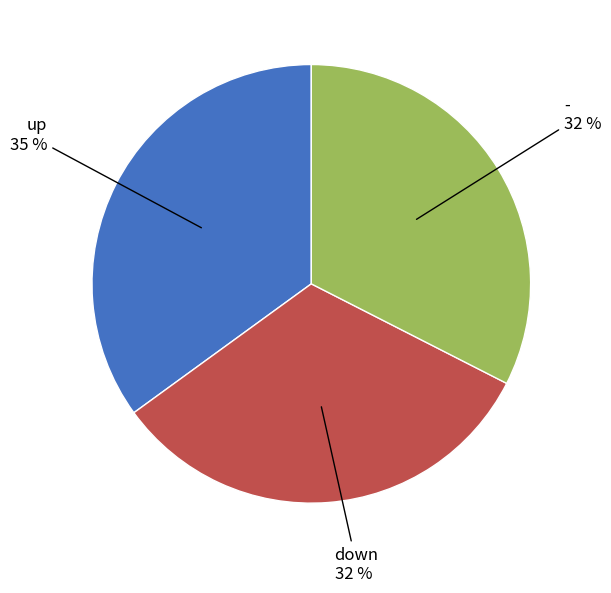

Does any single category account for the majority?

No